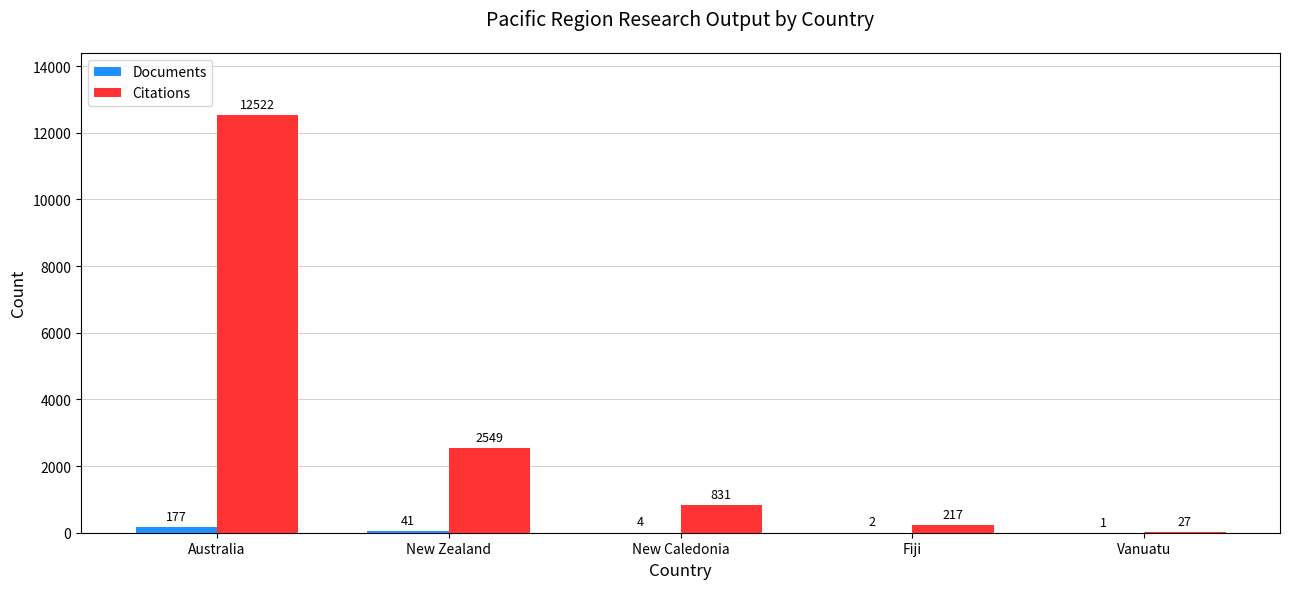

Does the chart contain stacked bars?

No